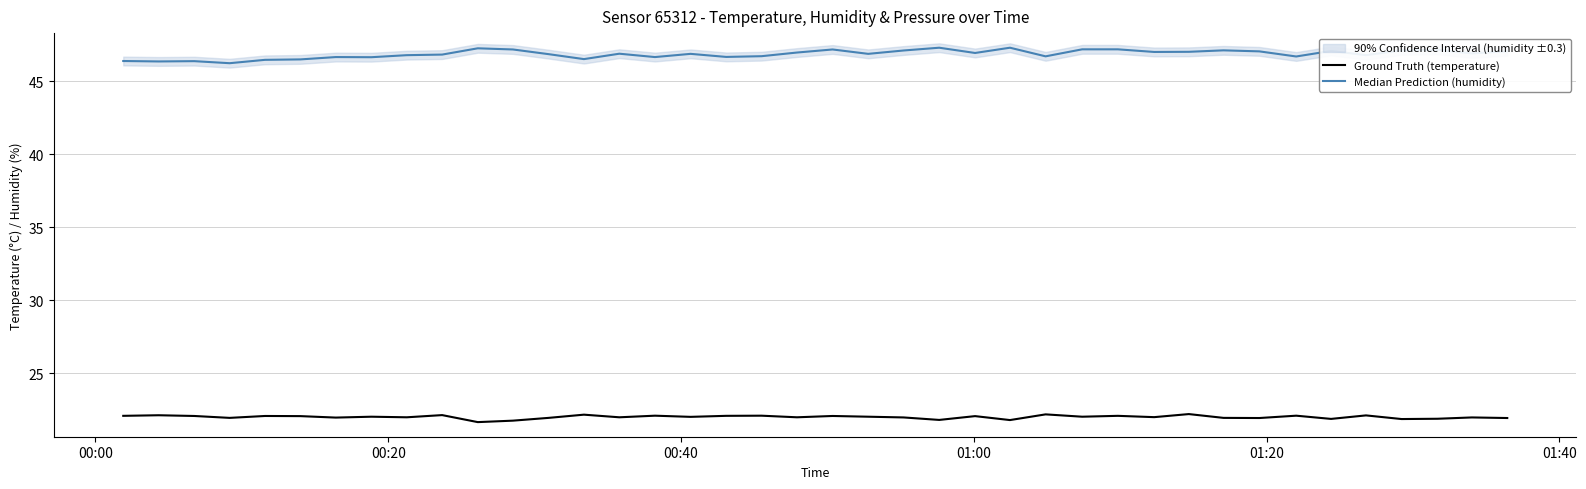

True or false: Ground Truth (temperature) and Median Prediction (humidity) intersect in this chart.

False